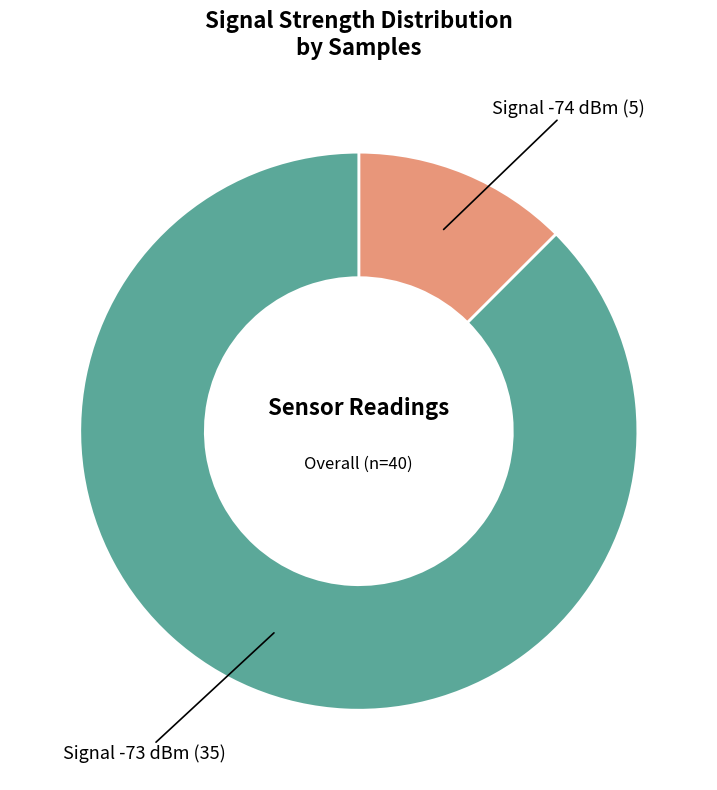

Does any single category account for the majority?

Yes